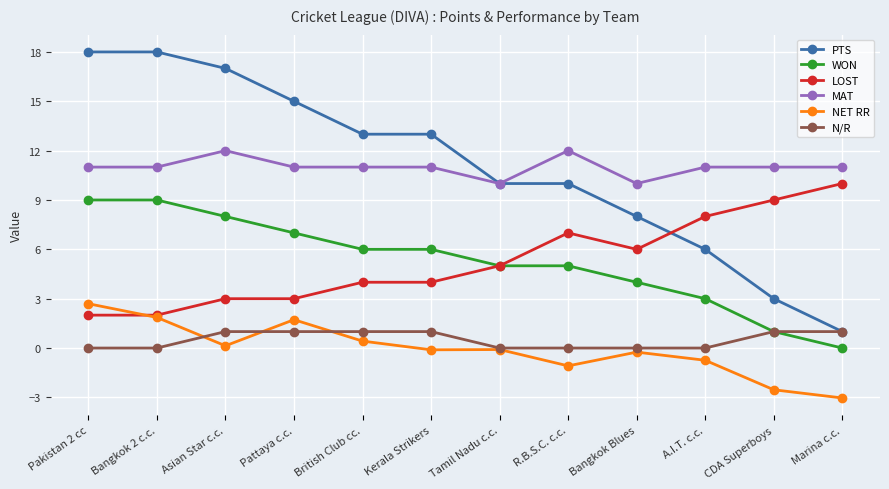

Which series has the largest range (max minus min)?

PTS